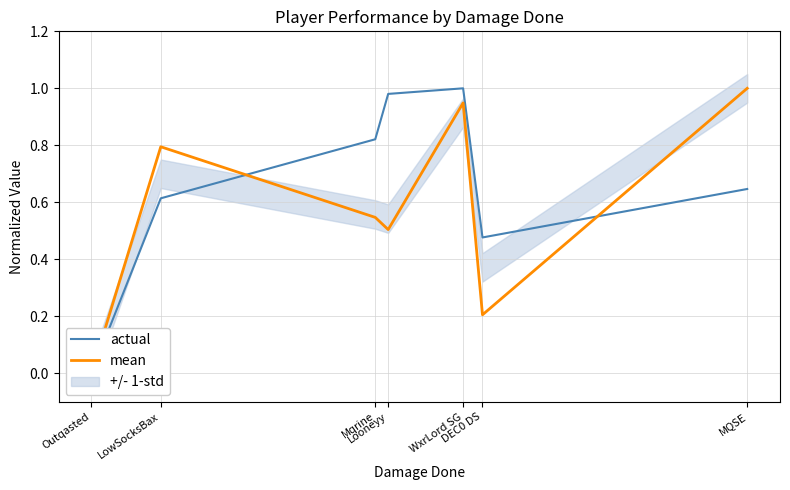

The value of mean at MQSE is 1.0. True or false?

True